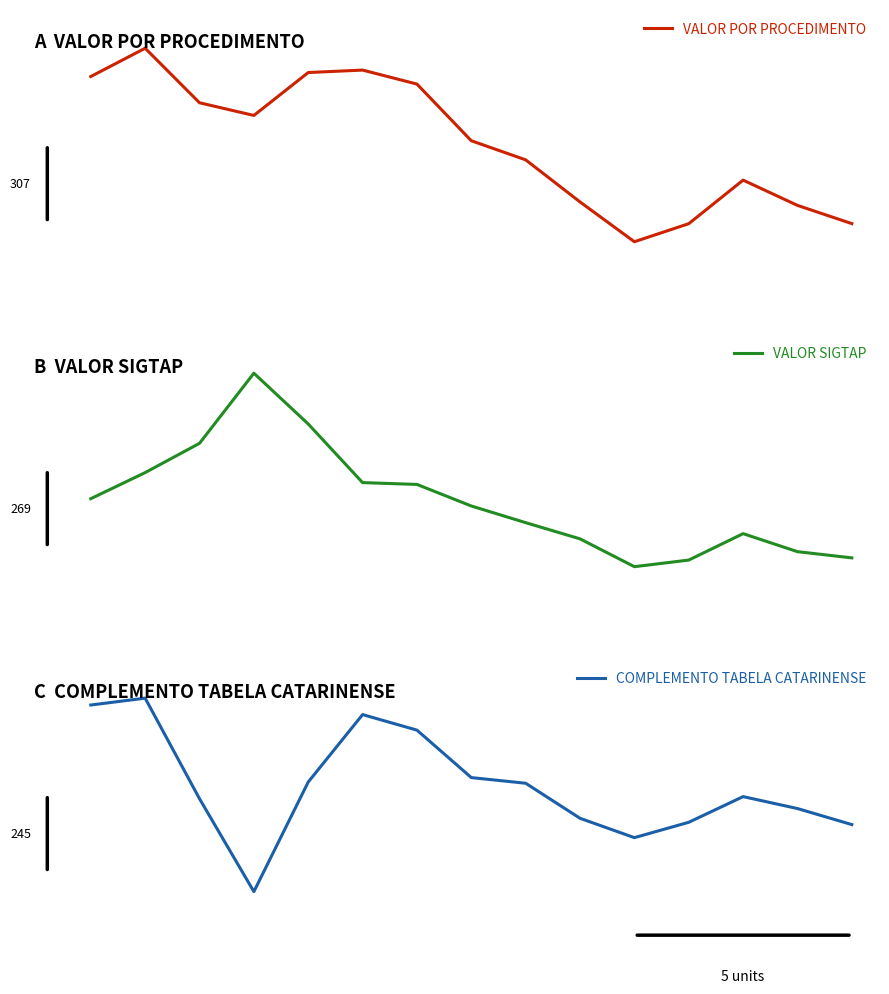

Is it true that VALOR SIGTAP equals 831.4 at 5?

False